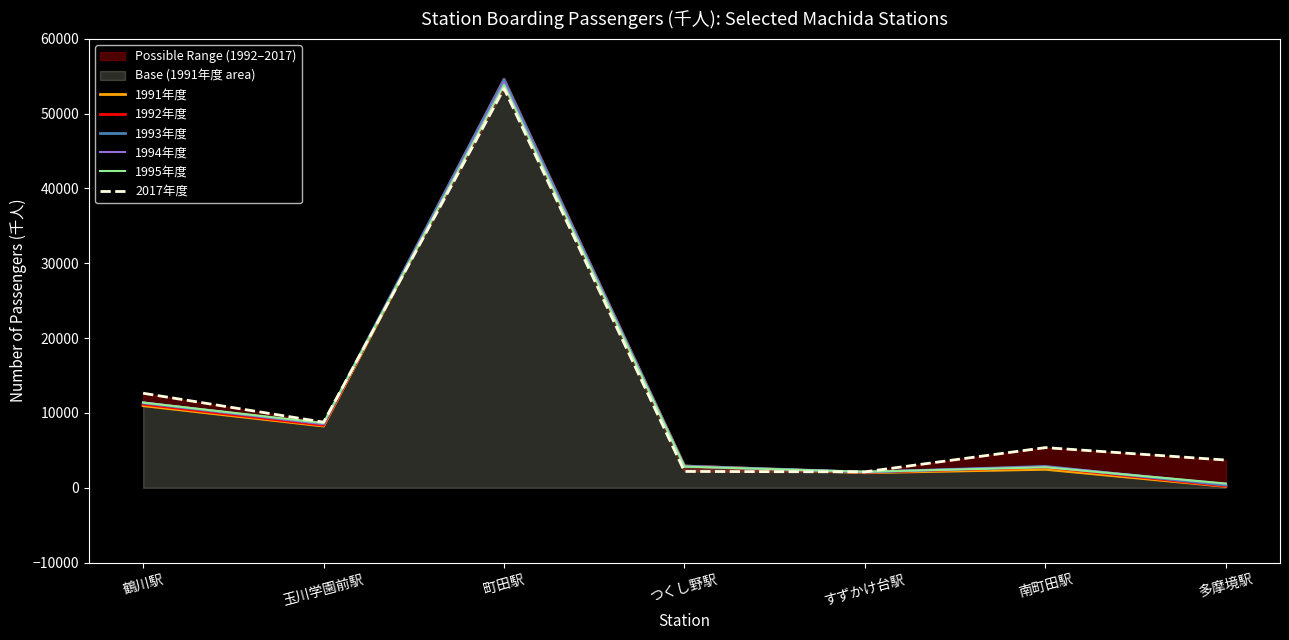

How many lines are shown in the chart?

6